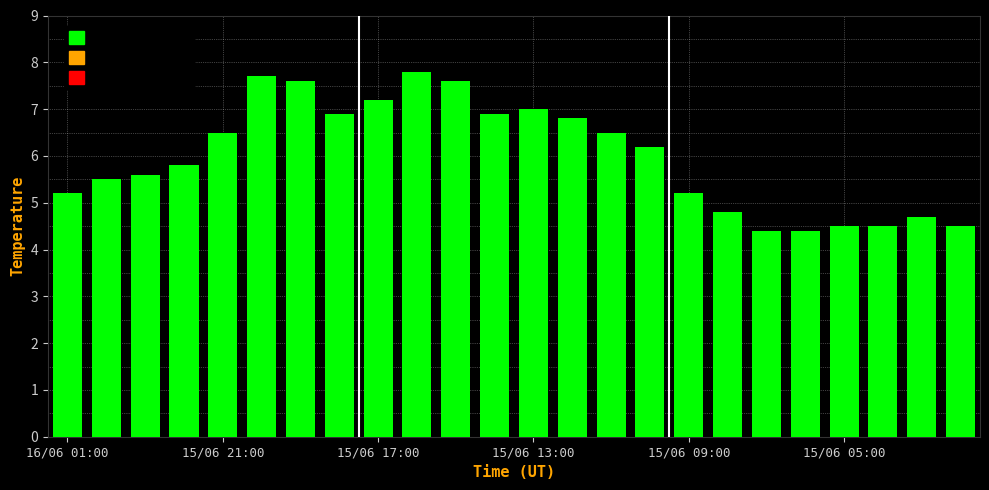

What is the maximum value shown in the chart?

7.8